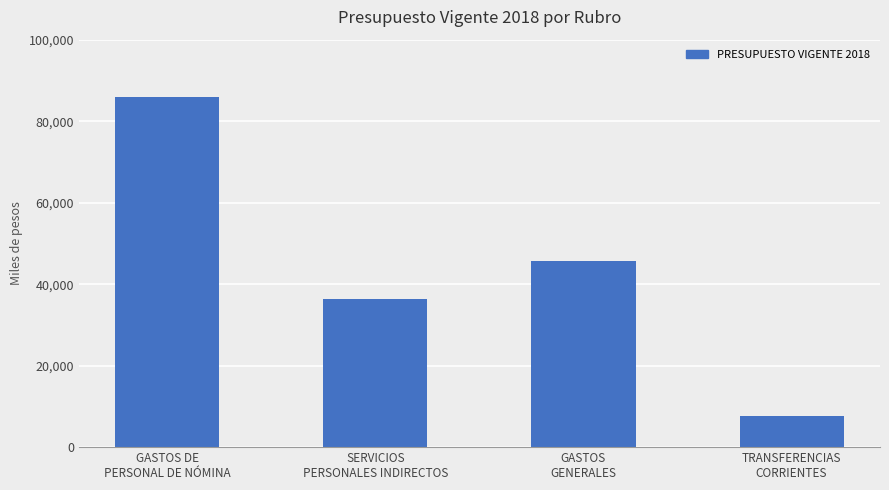

What is the difference between the second highest and second lowest values?

9405.7